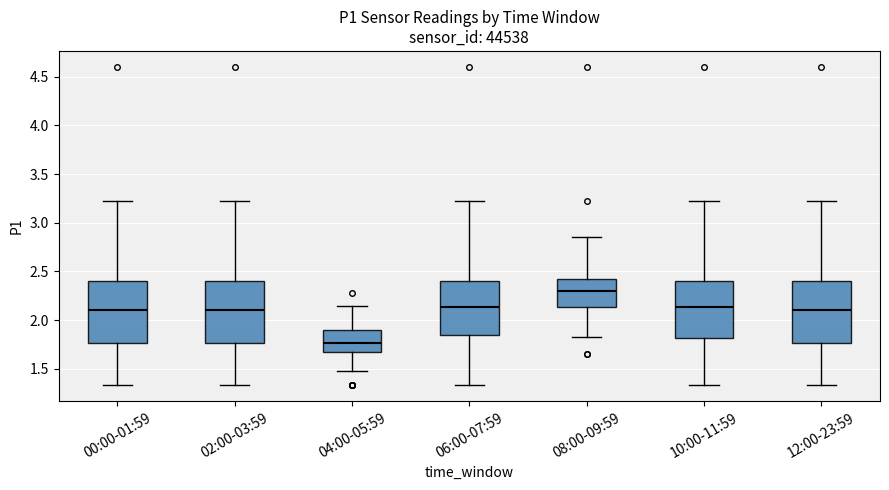

Where does the lower whisker of the box for 00:00-01:59 end on the y-axis? The values are not printed on the chart, so give them approximately, as read against the axis.

1.35